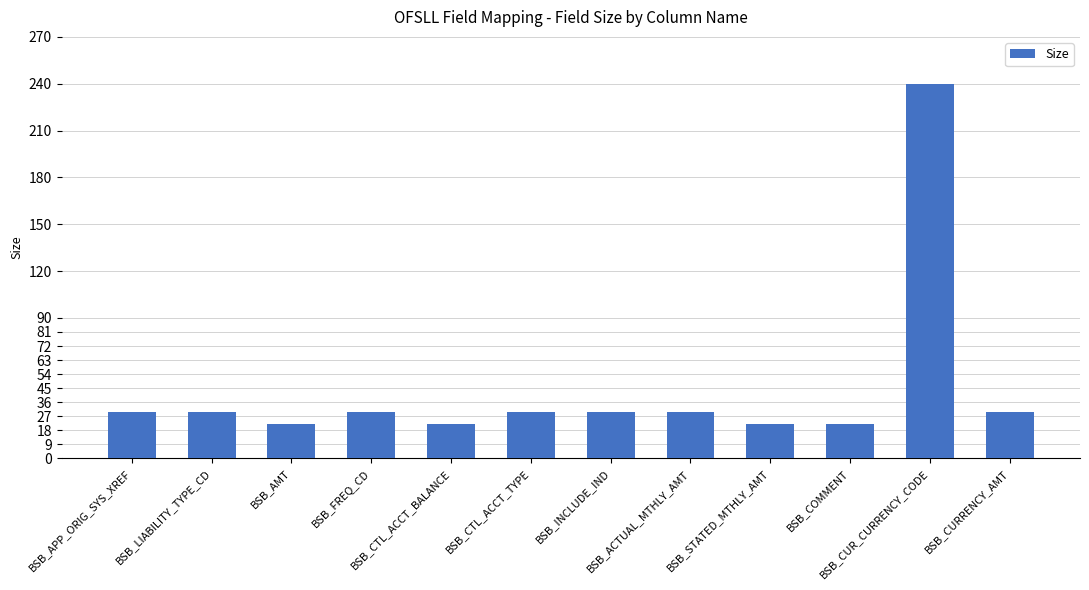

The value at BSB_STATED_MTHLY_AMT is 22. True or false?

True